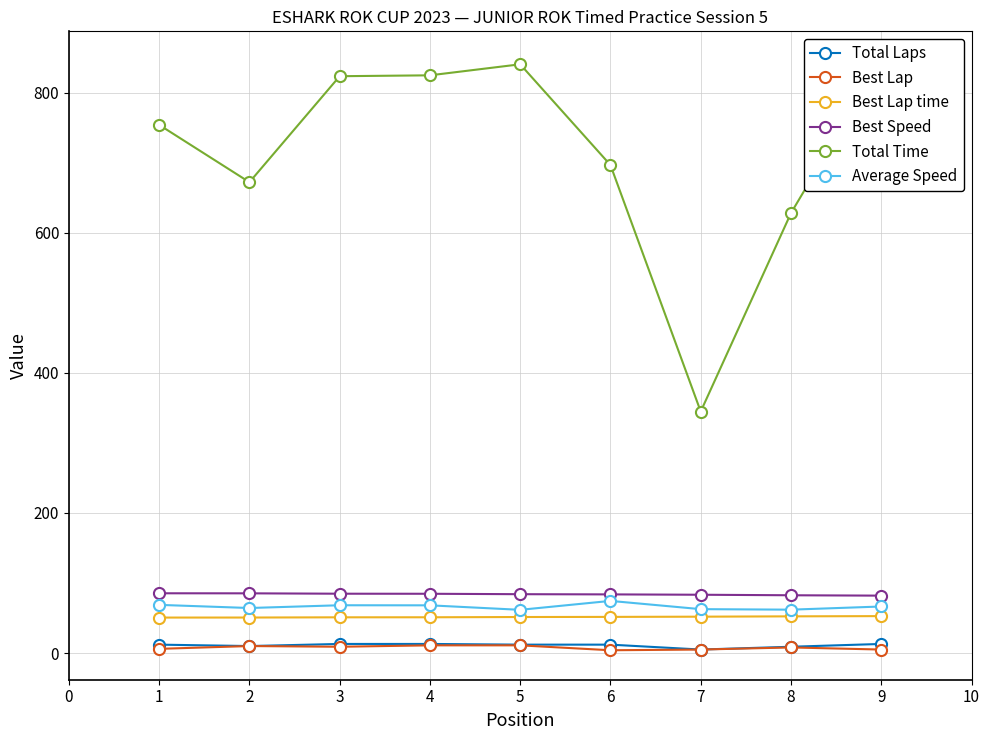

True or false: Best Lap and Total Time intersect in this chart.

False